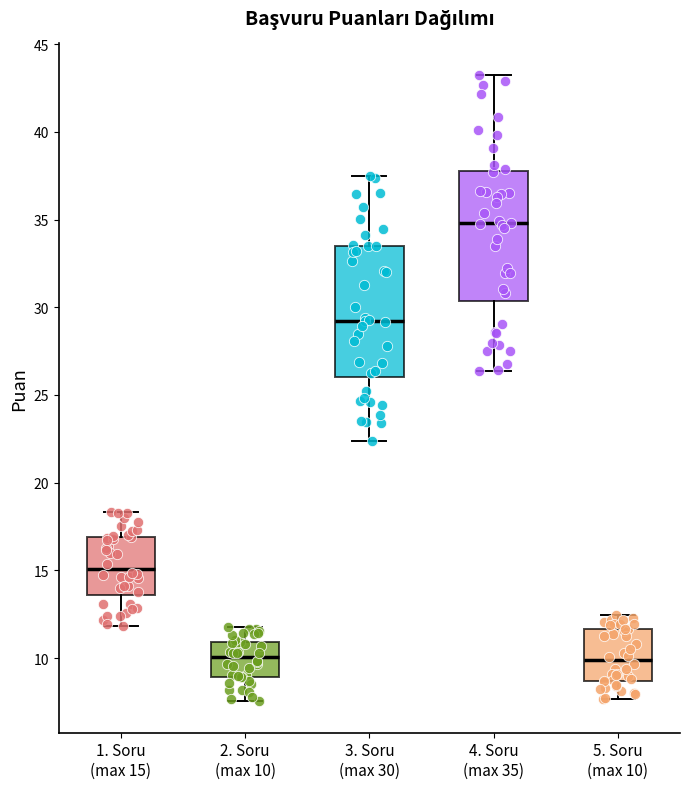

Which box has the highest median line?

4. Soru (max 35)